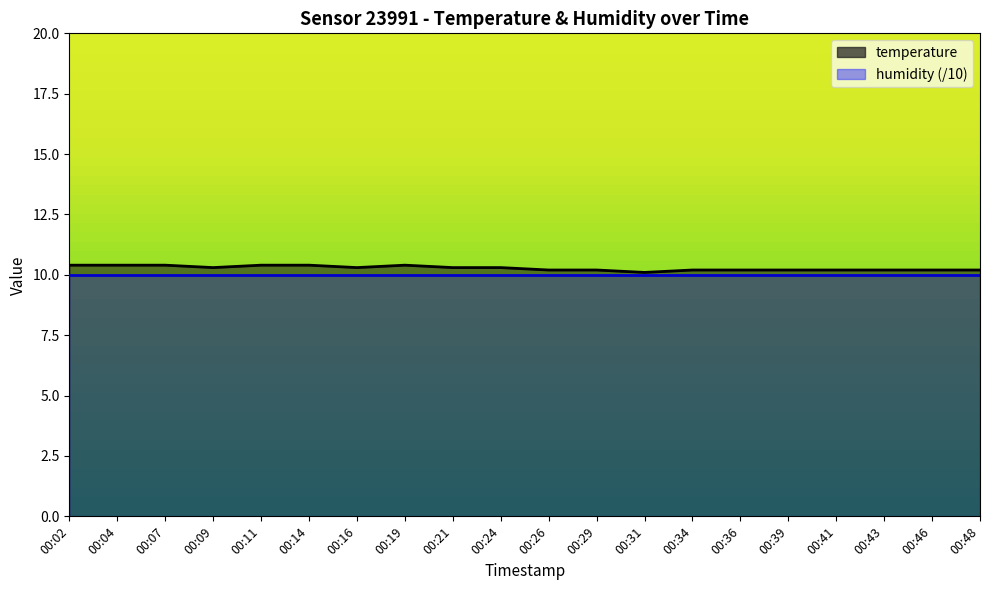

Approximately how many times larger is the value at 00:14 compared to 00:07?

1.0